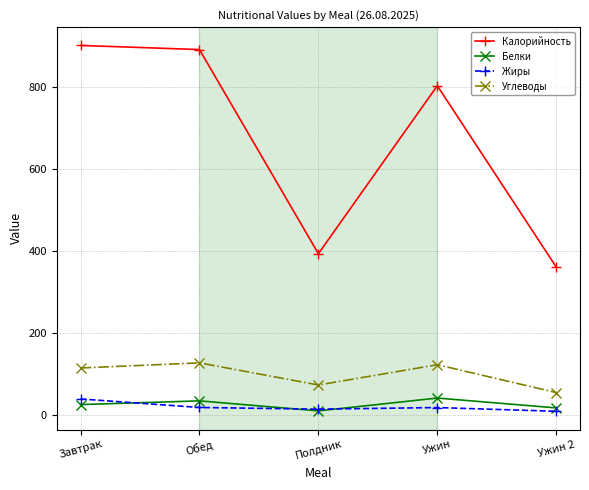

How many interior local peaks does the Жиры series have?

1